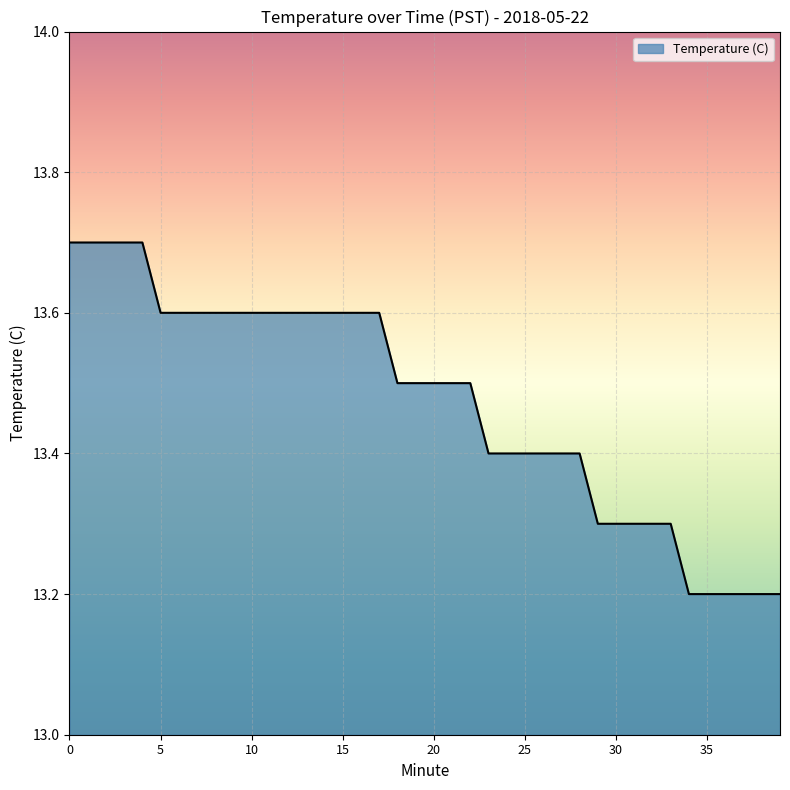

Does the chart display data point markers on the line(s)?

No